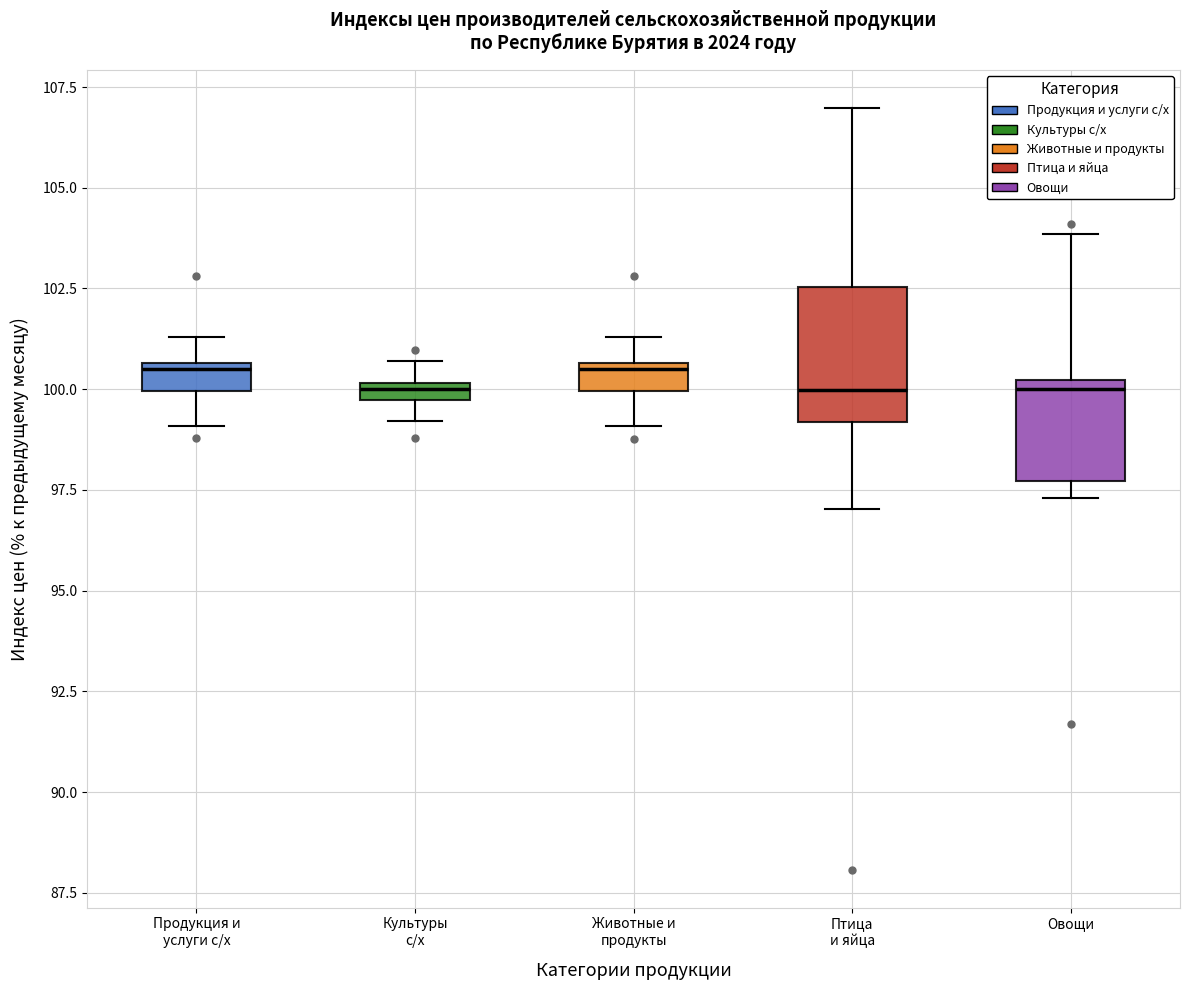

Where does the upper whisker of the box for Продукция и услуги с/х end on the y-axis? The values are not printed on the chart, so give them approximately, as read against the axis.

101.5